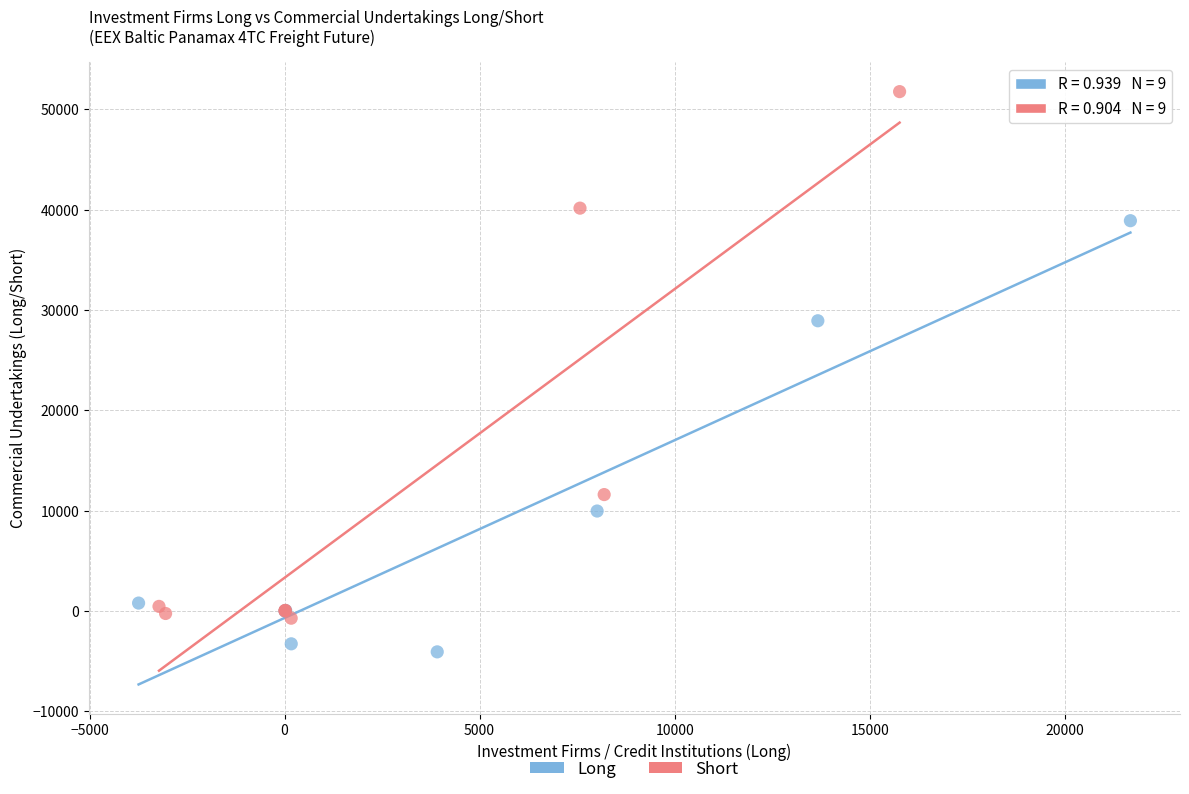

Which series has the widest spread of Y values?

Short